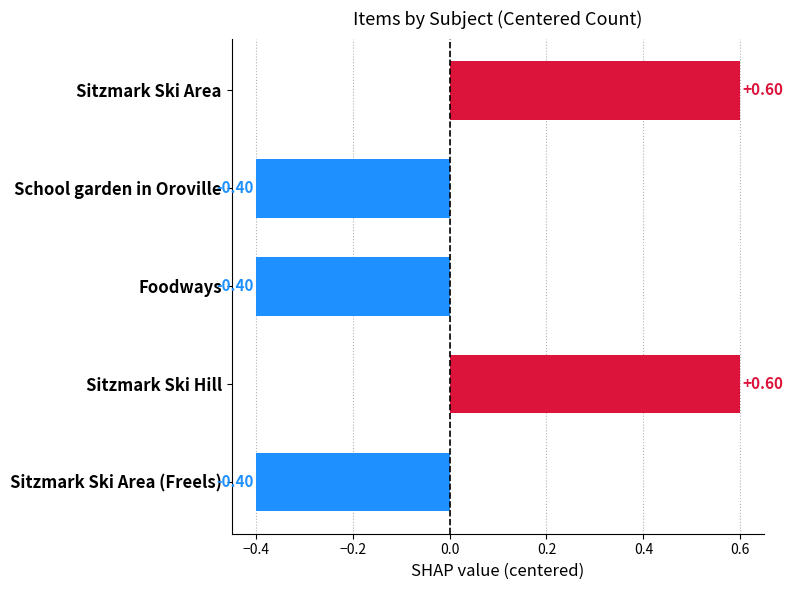

What is the change in value from Sitzmark Ski Area to School garden in Oroville?

-1.0